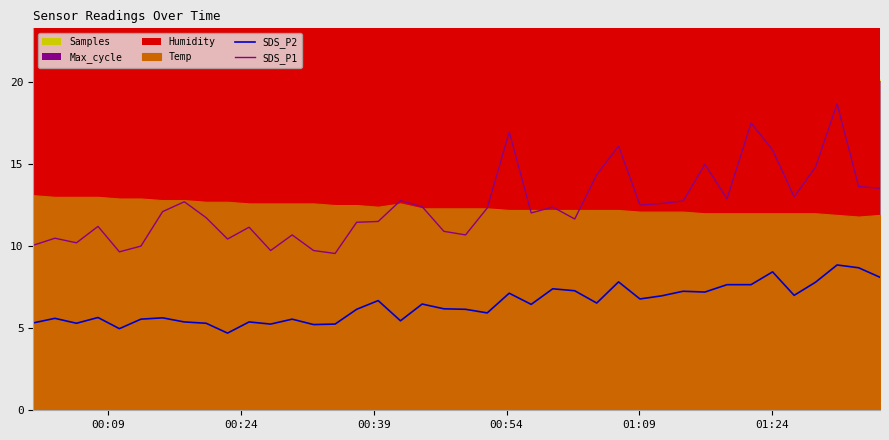

What is the minimum value for SDS_P1?

9.6